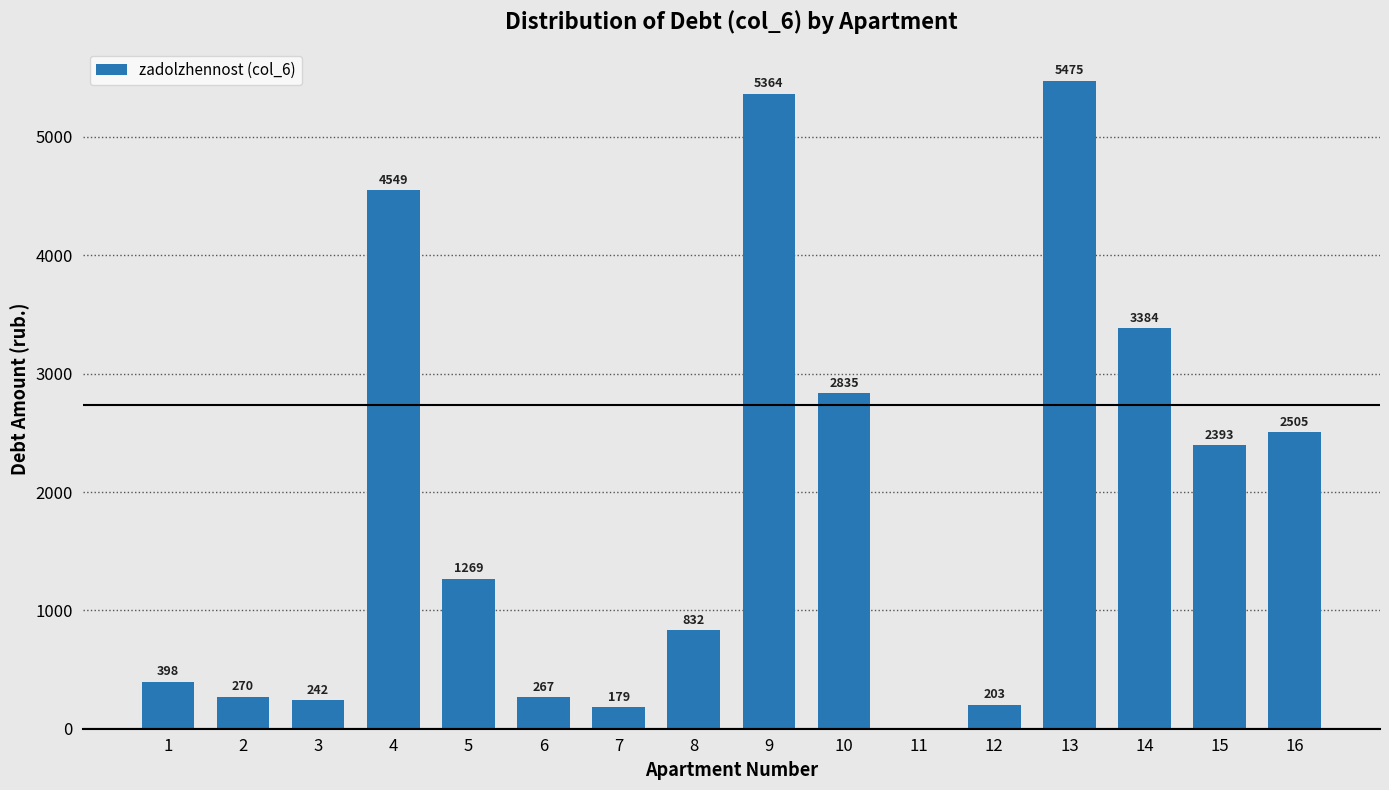

What is the maximum value shown in the chart?

5475.1